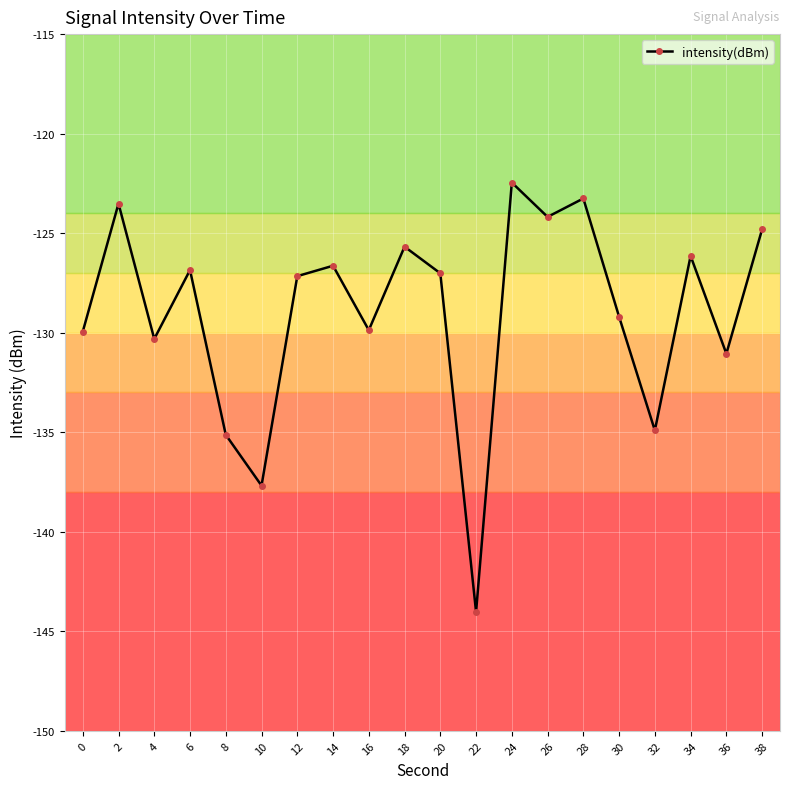

The value at 24 is -195.3. True or false?

False